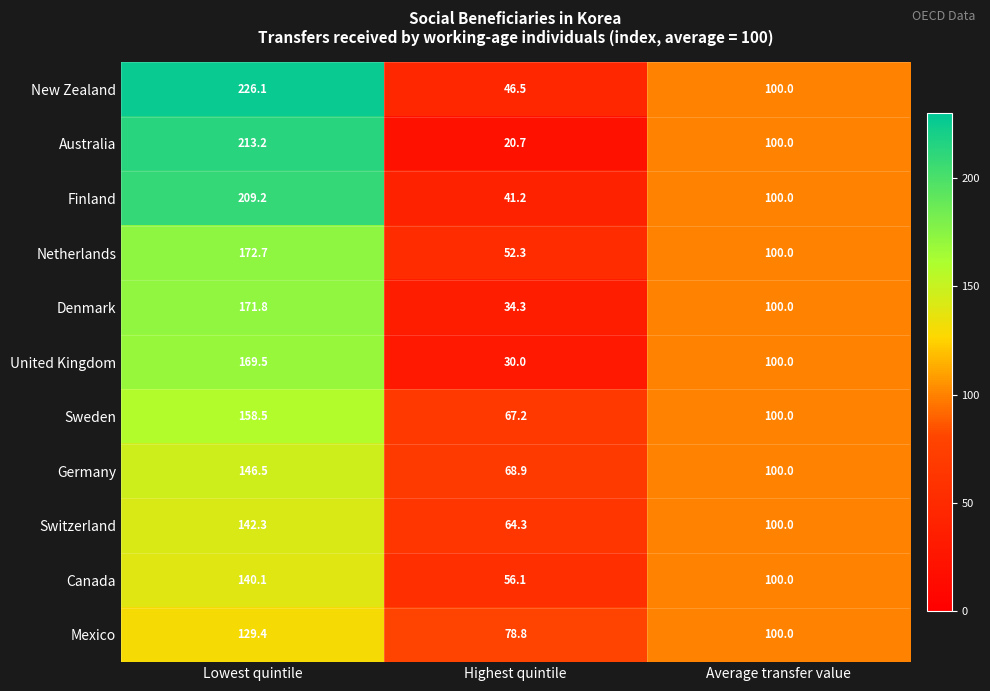

Rank the series at Lowest quintile from lowest to highest value.

Mexico, Canada, Switzerland, Germany, Sweden, United Kingdom, Denmark, Netherlands, Finland, Australia, New Zealand